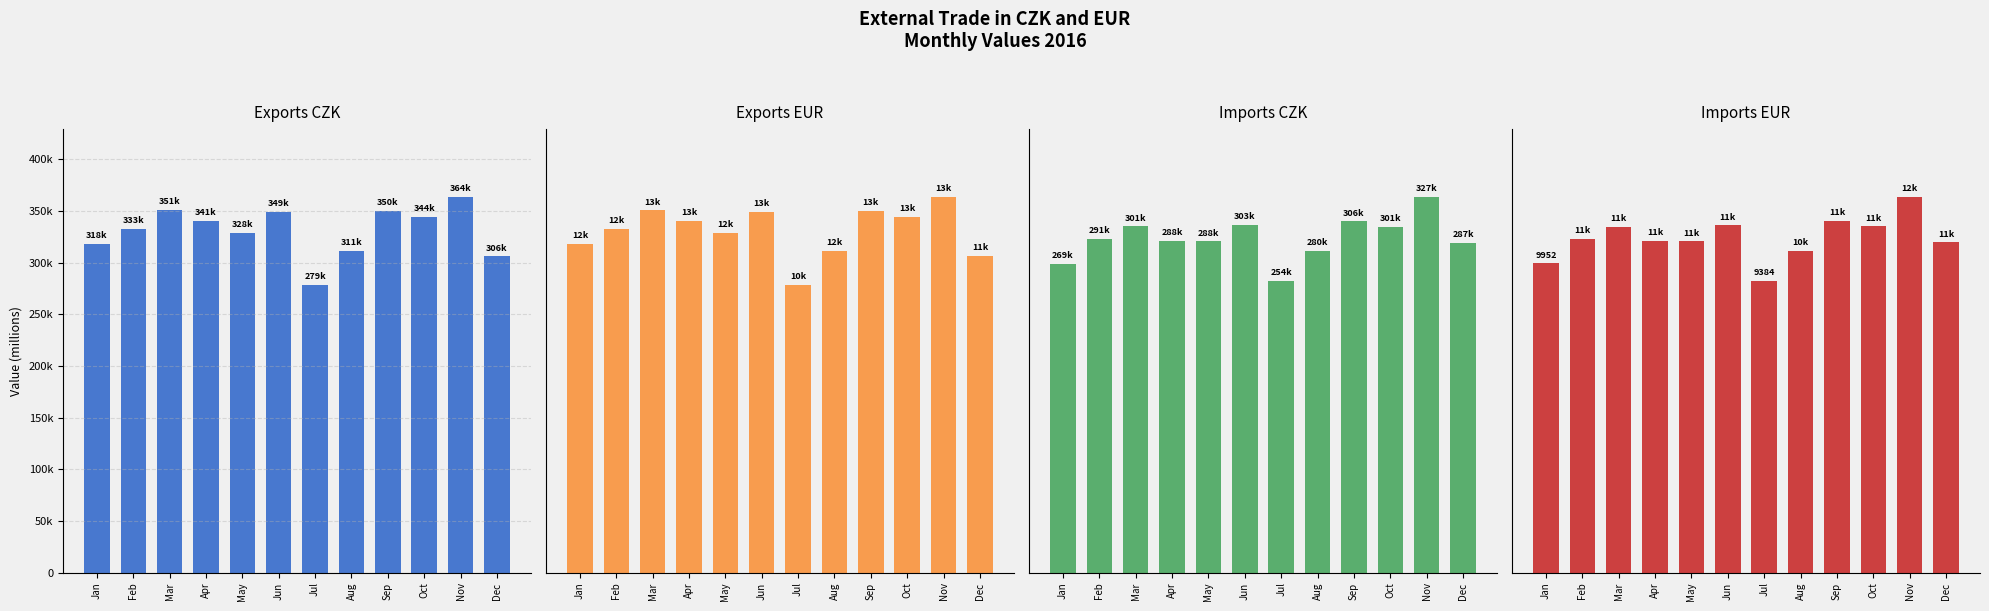

What is the value of the Exports CZK bar at the 6th from the left?

349335